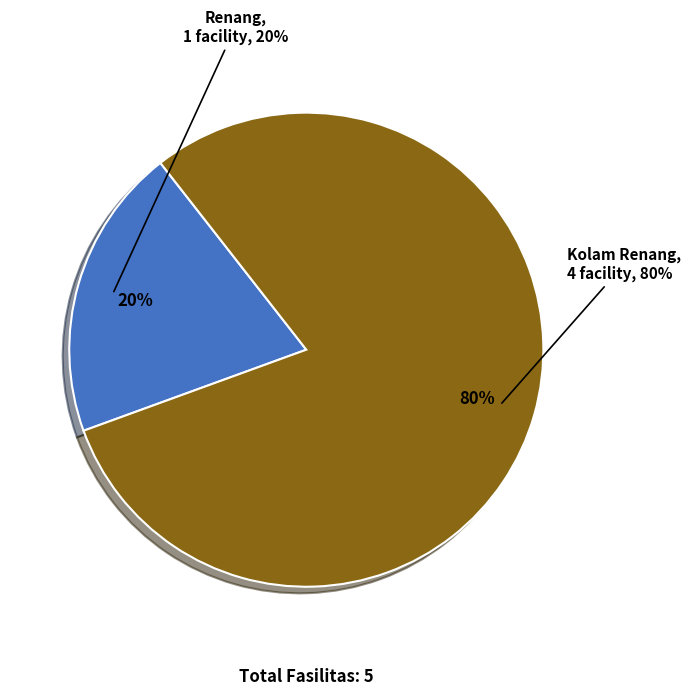

Which category has the biggest portion of the pie?

Kolam Renang